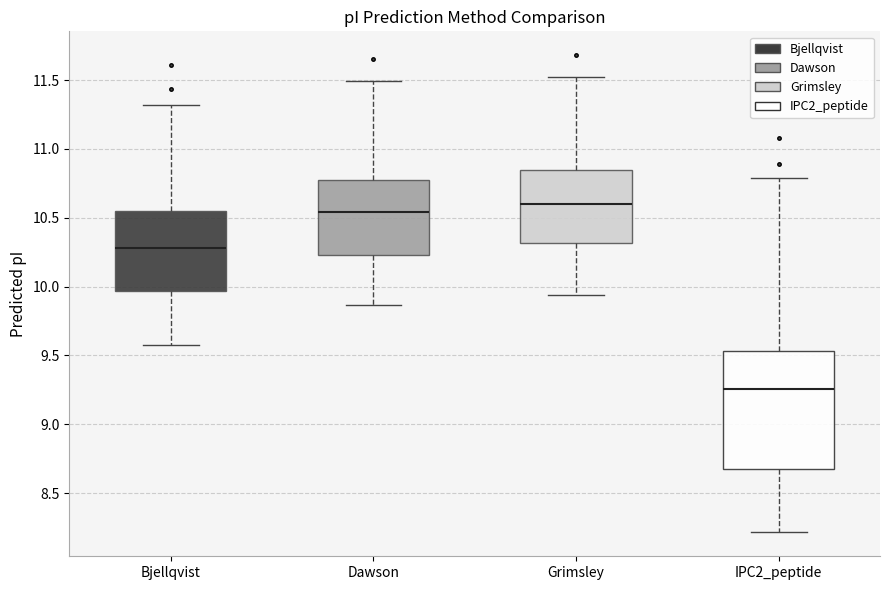

Reading left to right, read every box against the y-axis: the position of its median line, the range the box covers, and the ends of its whiskers. The values are not printed on the chart, so give them approximately, as read against the axis.

Bjellqvist: median 10.30, box 9.95 to 10.55, whiskers 9.60 to 11.30
Dawson: median 10.55, box 10.25 to 10.75, whiskers 9.85 to 11.50
Grimsley: median 10.60, box 10.30 to 10.85, whiskers 9.95 to 11.50
IPC2_peptide: median 9.25, box 8.70 to 9.55, whiskers 8.20 to 10.80